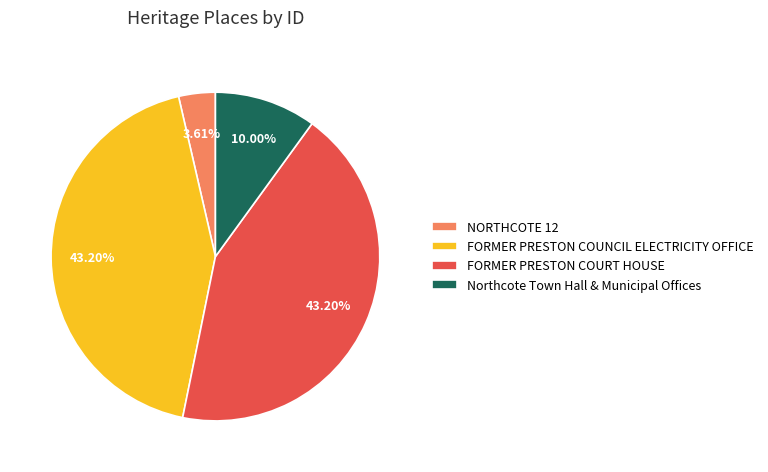

True or false: FORMER PRESTON COUNCIL ELECTRICITY OFFICE accounts for 43% of the total.

True